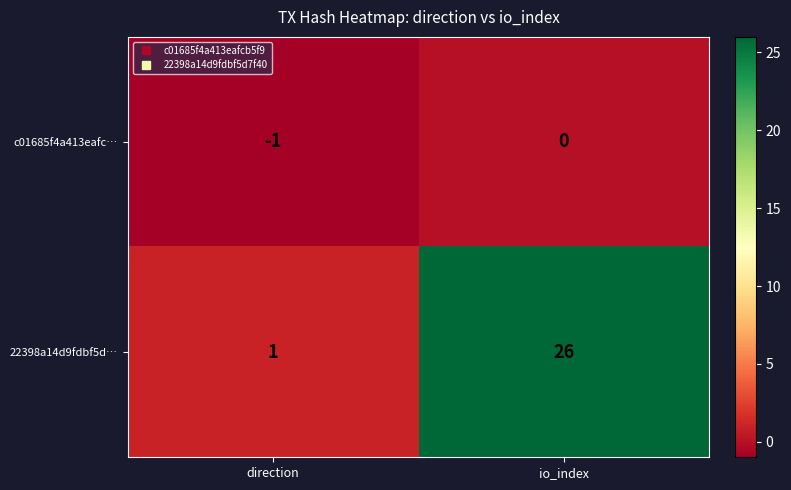

At how many categories does at least one series exceed 23?

1